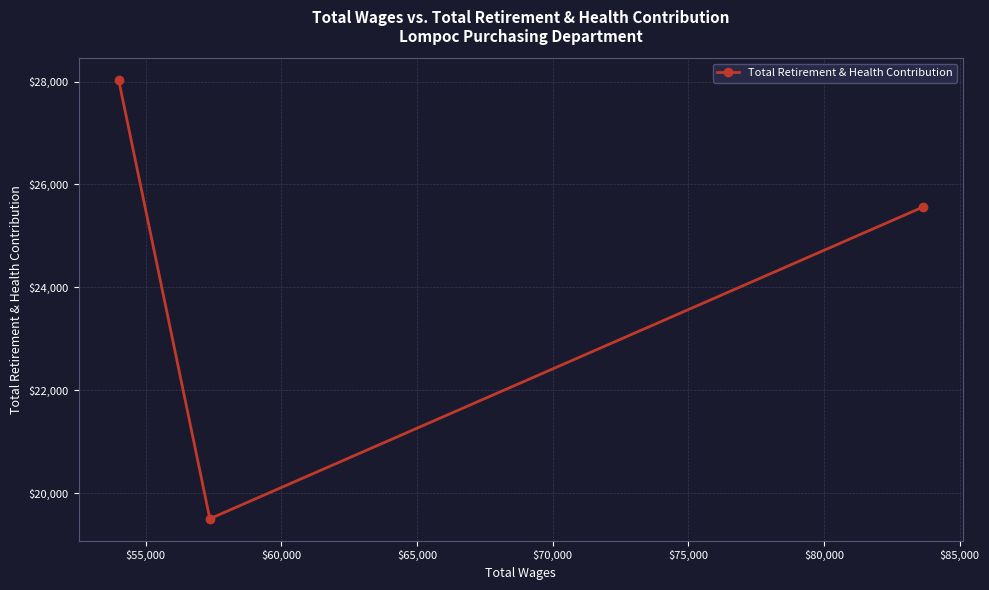

What is the greatest value displayed?

28027